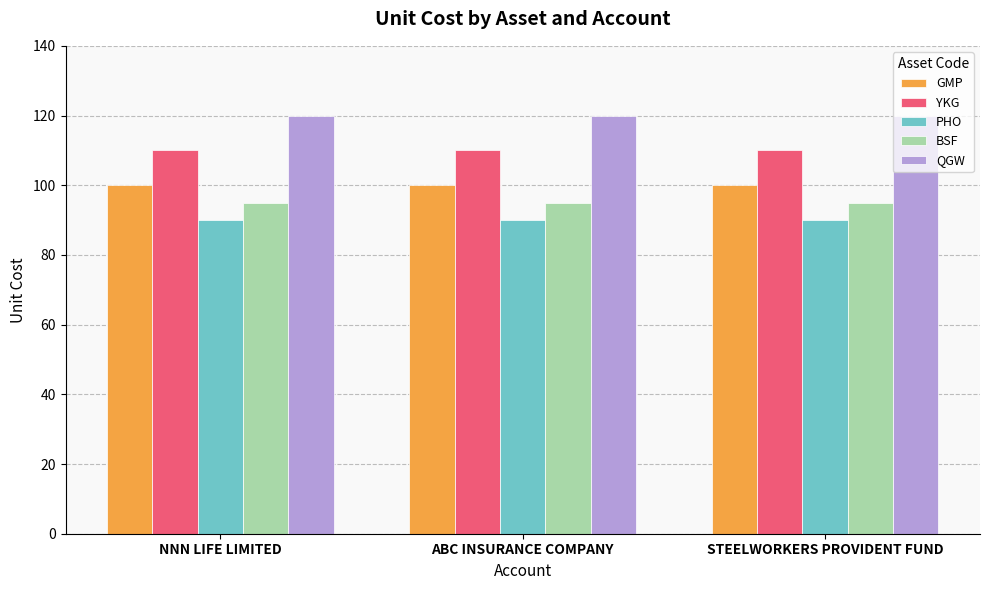

At how many categories does at least one series exceed 119?

3